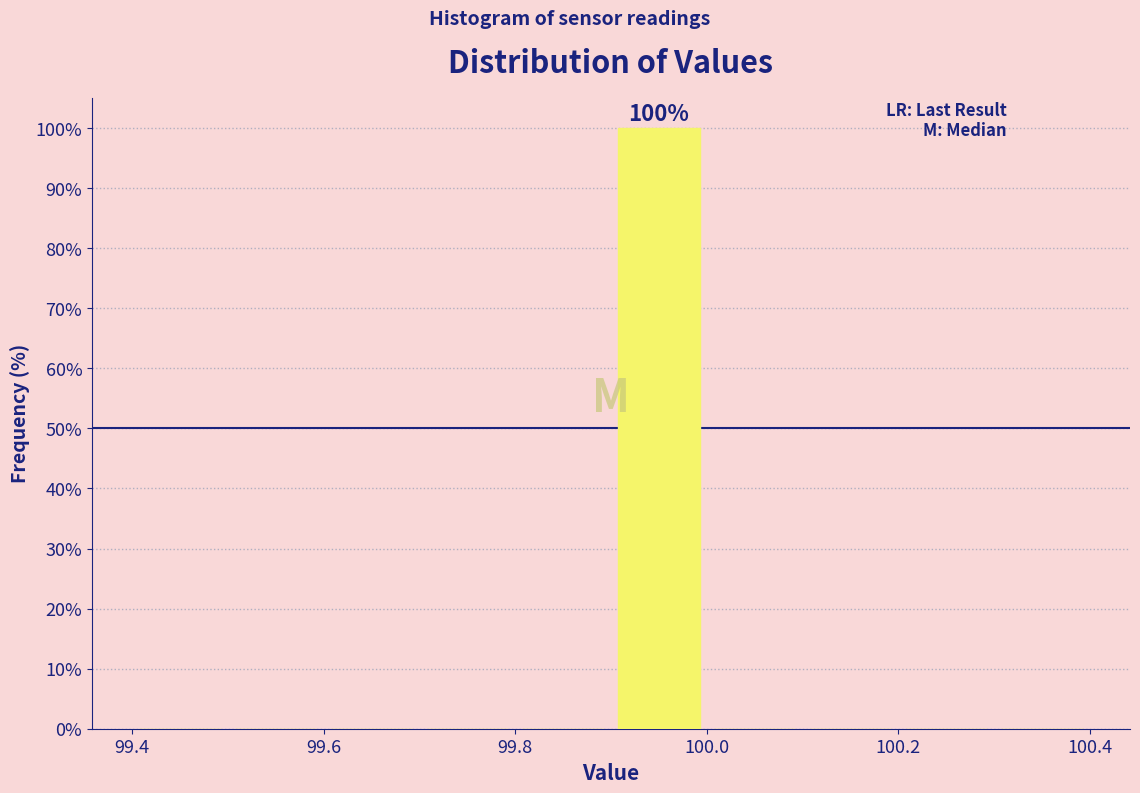

Which range on the x-axis has the tallest bar?

99.9 to 100.0